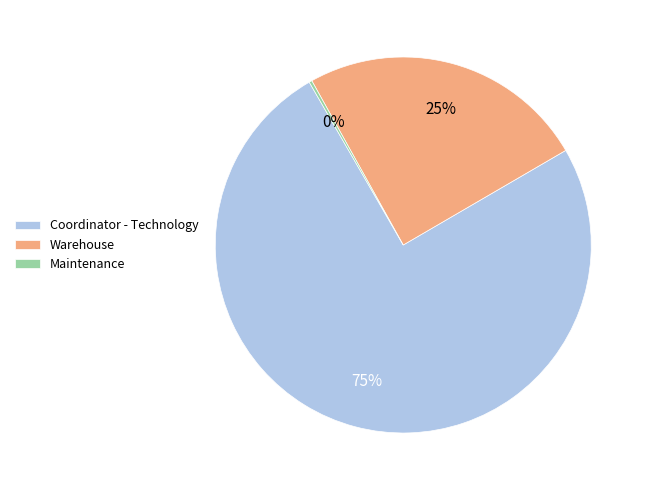

To the nearest percent, what is the average slice percentage?

33%